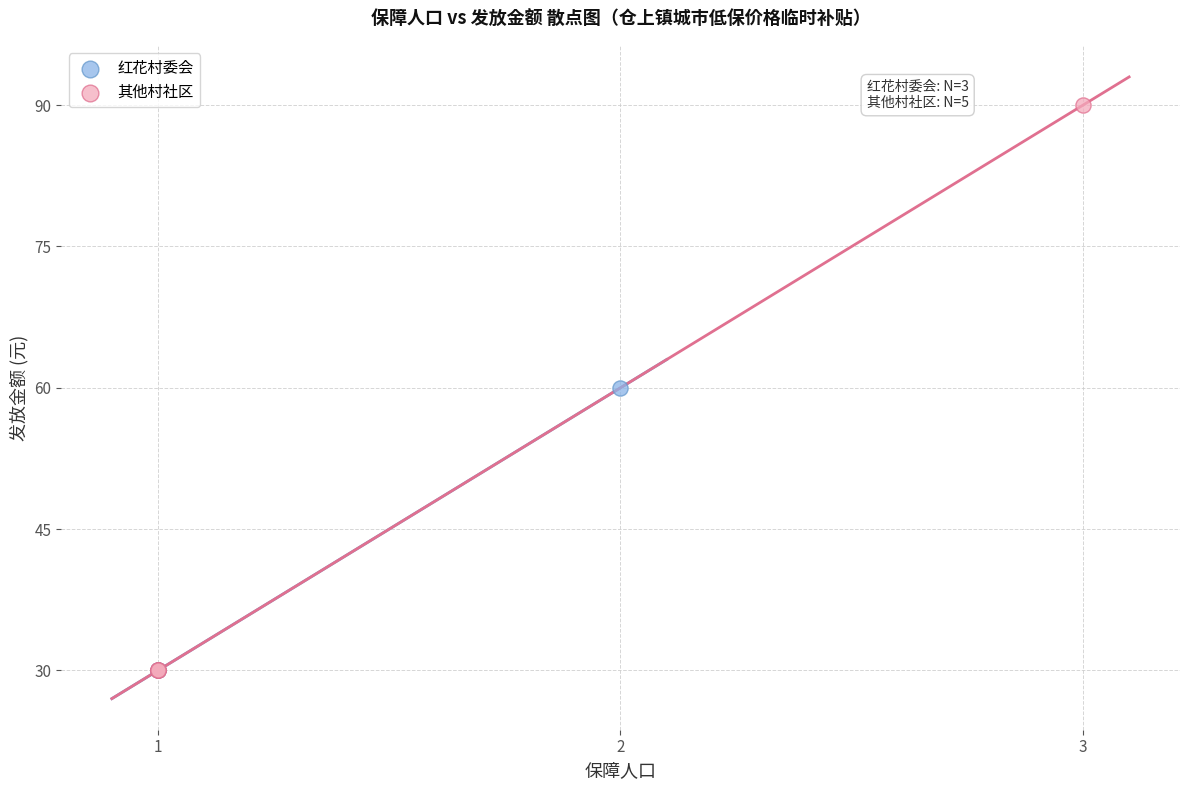

Which series reaches the maximum Y coordinate?

其他村社区